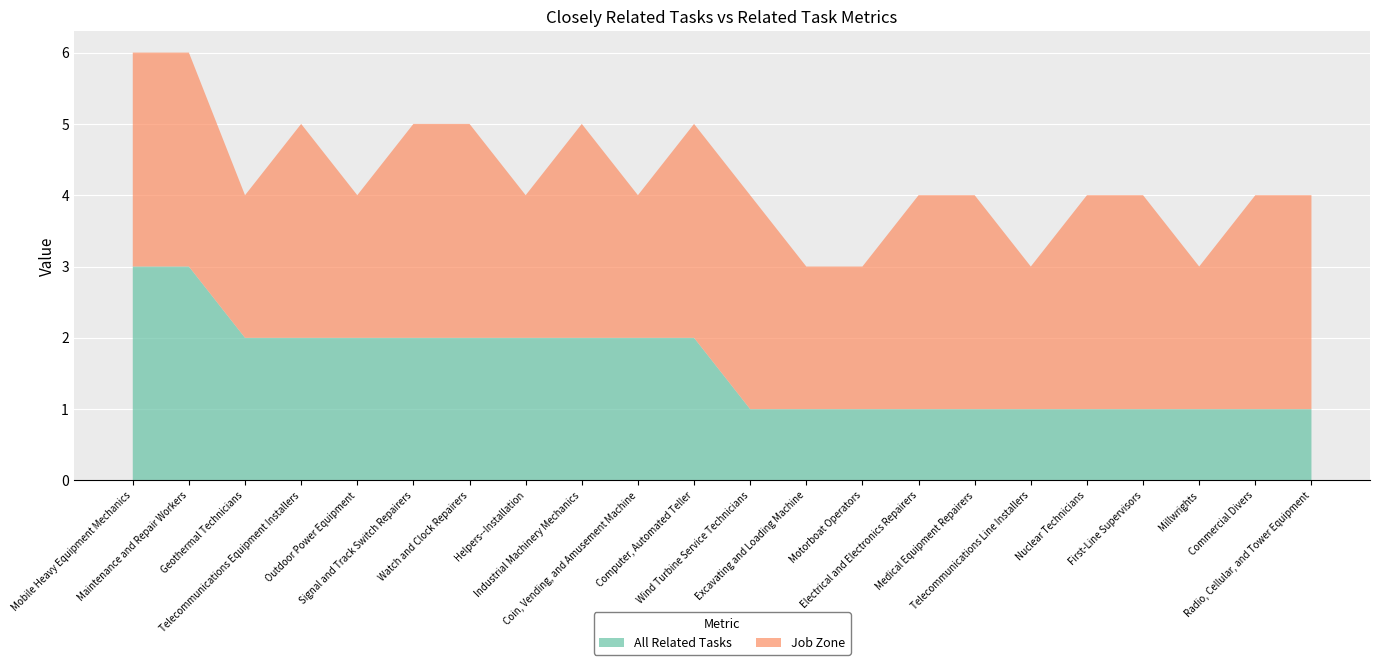

Reading right to left, transcribe all the data shown in this chart.

All Related Tasks: Radio, Cellular, and Tower Equipment=1	Commercial Divers=1	Millwrights=1	First-Line Supervisors=1	Nuclear Technicians=1	Telecommunications Line Installers=1	Medical Equipment Repairers=1	Electrical and Electronics Repairers=1	Motorboat Operators=1	Excavating and Loading Machine=1	Wind Turbine Service Technicians=1	Computer, Automated Teller=2	Coin, Vending, and Amusement Machine=2	Industrial Machinery Mechanics=2	Helpers--Installation=2	Watch and Clock Repairers=2	Signal and Track Switch Repairers=2	Outdoor Power Equipment=2	Telecommunications Equipment Installers=2	Geothermal Technicians=2	Maintenance and Repair Workers=3	Mobile Heavy Equipment Mechanics=3
Job Zone: Radio, Cellular, and Tower Equipment=3	Commercial Divers=3	Millwrights=2	First-Line Supervisors=3	Nuclear Technicians=3	Telecommunications Line Installers=2	Medical Equipment Repairers=3	Electrical and Electronics Repairers=3	Motorboat Operators=2	Excavating and Loading Machine=2	Wind Turbine Service Technicians=3	Computer, Automated Teller=3	Coin, Vending, and Amusement Machine=2	Industrial Machinery Mechanics=3	Helpers--Installation=2	Watch and Clock Repairers=3	Signal and Track Switch Repairers=3	Outdoor Power Equipment=2	Telecommunications Equipment Installers=3	Geothermal Technicians=2	Maintenance and Repair Workers=3	Mobile Heavy Equipment Mechanics=3